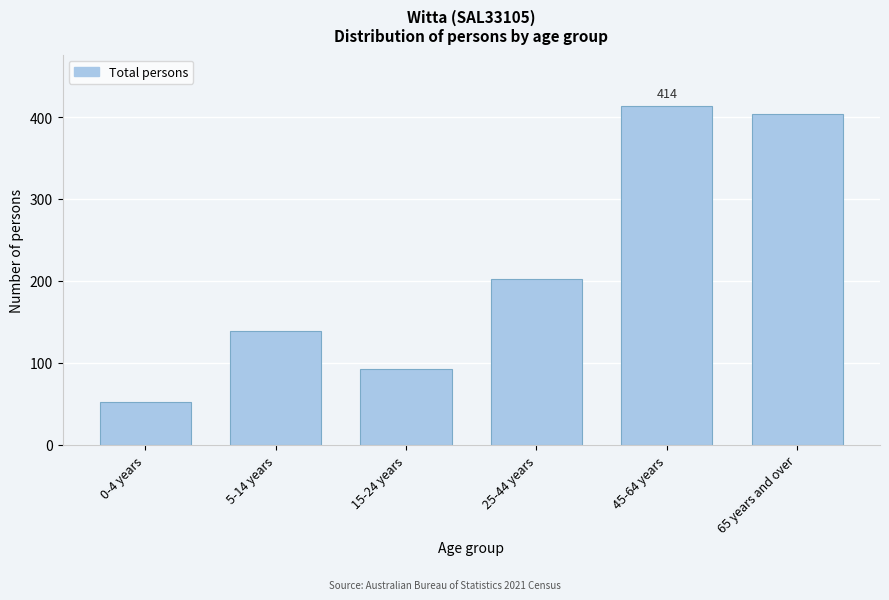

Reading right to left, transcribe all the data shown in this chart.

65 years and over=404	45-64 years=414	25-44 years=202	15-24 years=92	5-14 years=139	0-4 years=52